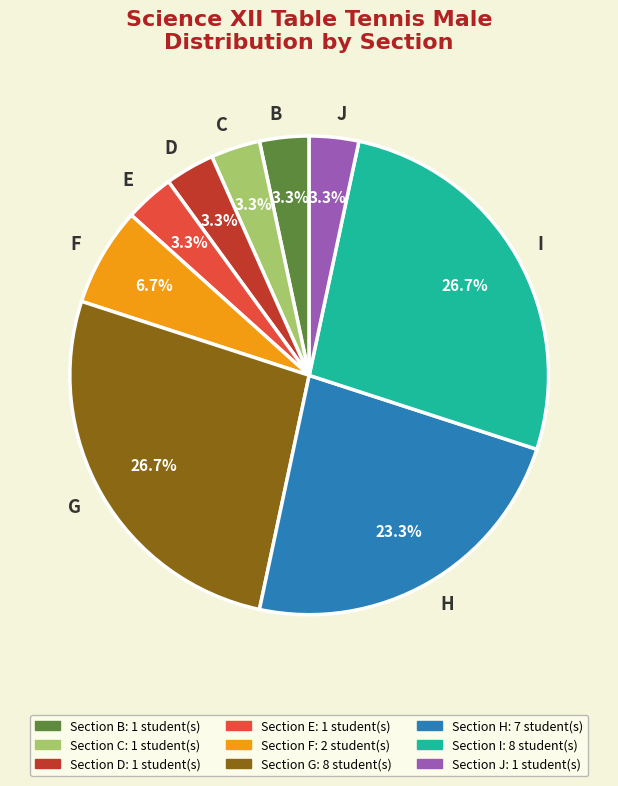

To the nearest percent, what is the difference between the F and C slice percentages?

3%